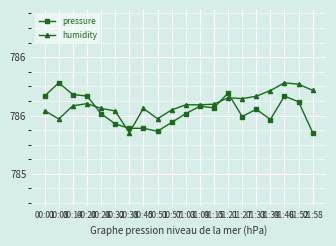

What is the label of the 3rd point from the right?

01:46